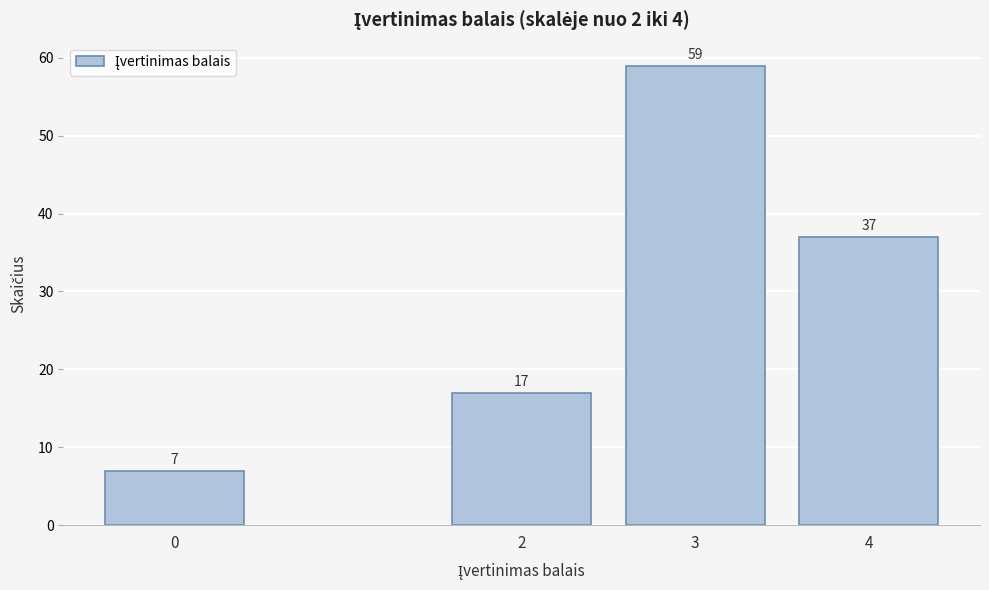

Reading left to right, list all the values displayed in this chart.

7	17	59	37